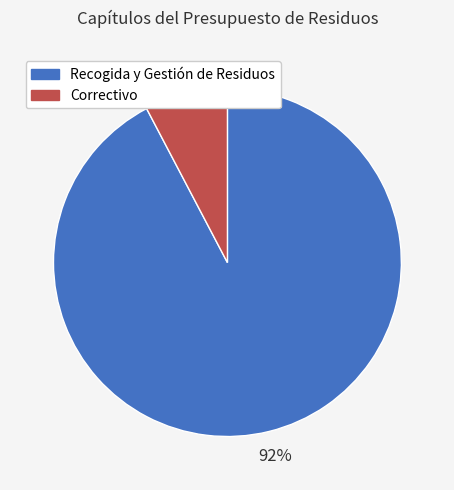

To the nearest percent, what is the average slice percentage?

50%